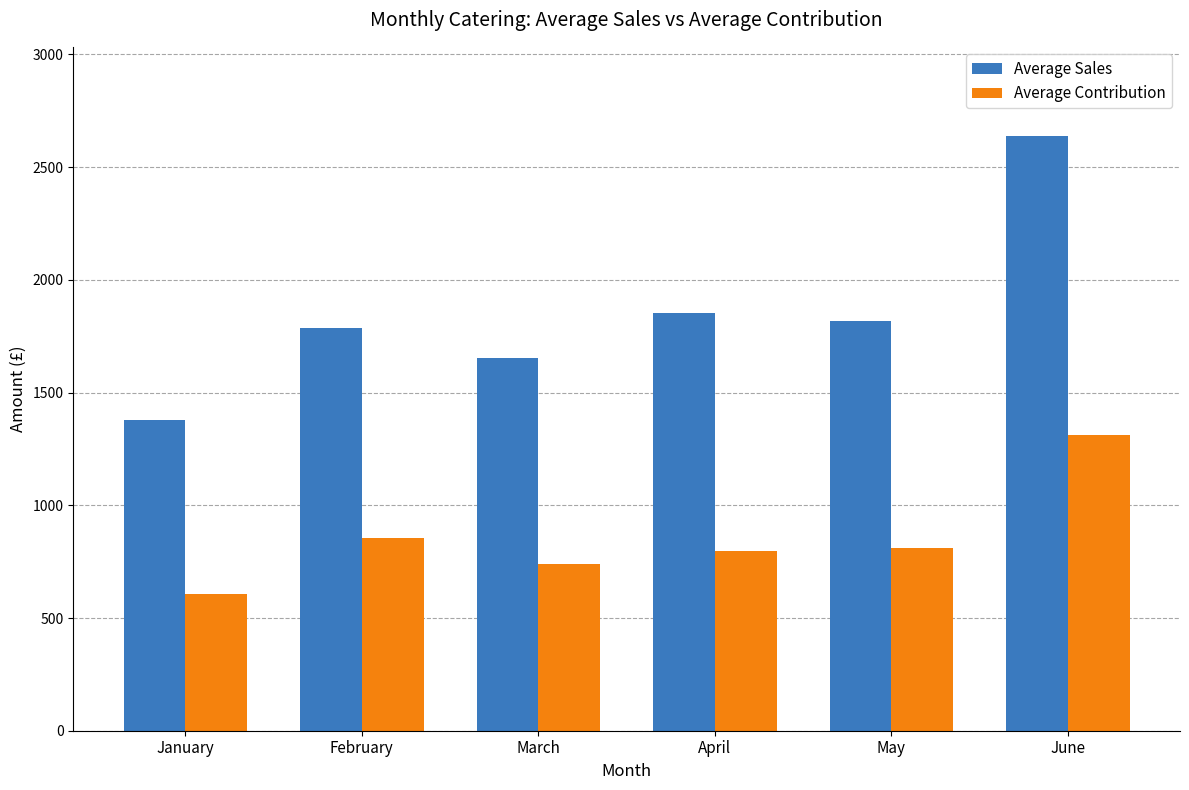

What are all the series names shown in the legend?

Average Sales, Average Contribution